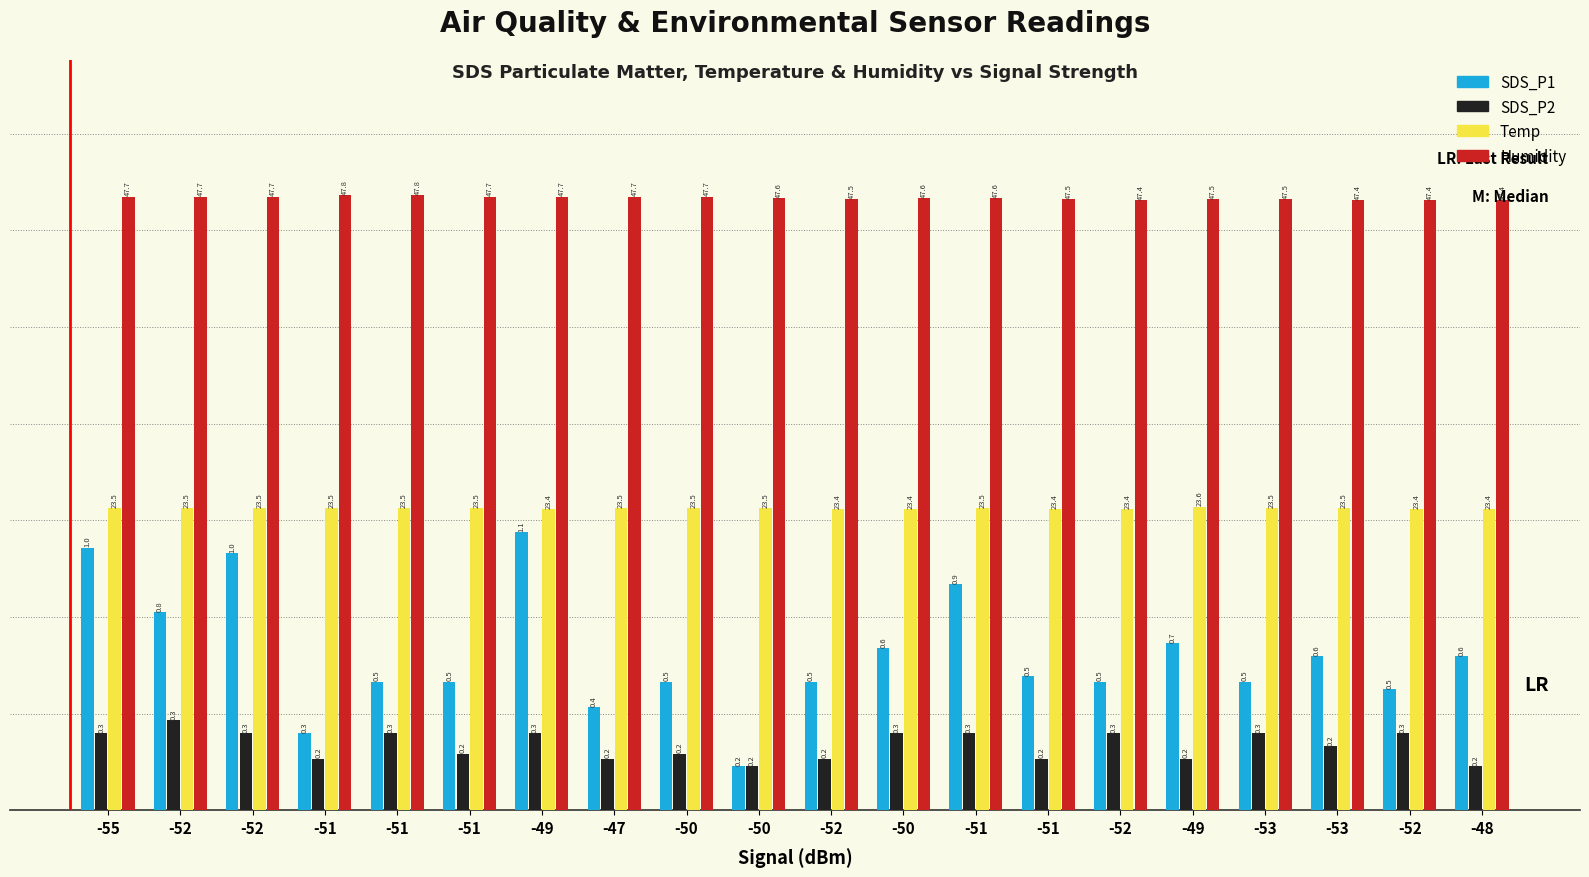

What are all the series names shown in the legend?

SDS_P1, SDS_P2, Temp, Humidity